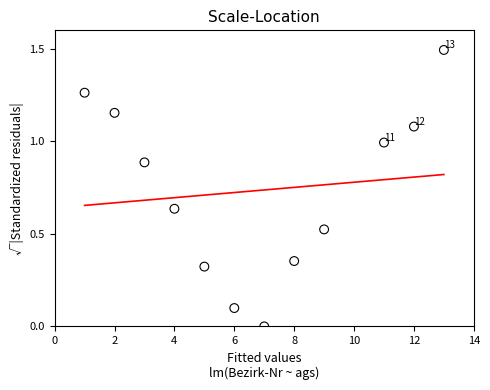

What is the average X value?

6.8